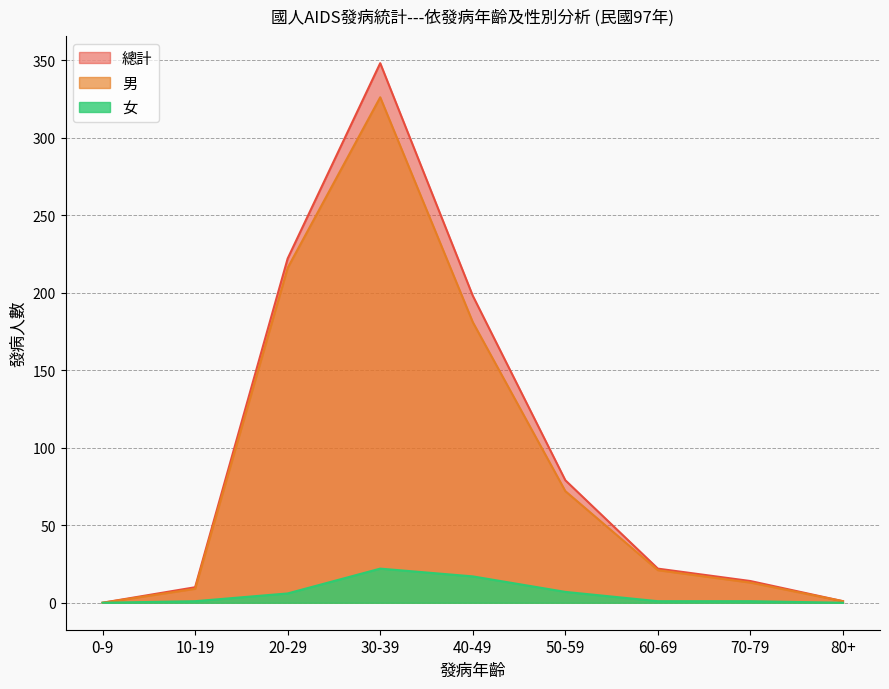

The value of 男 at 40-49 is 181. True or false?

True